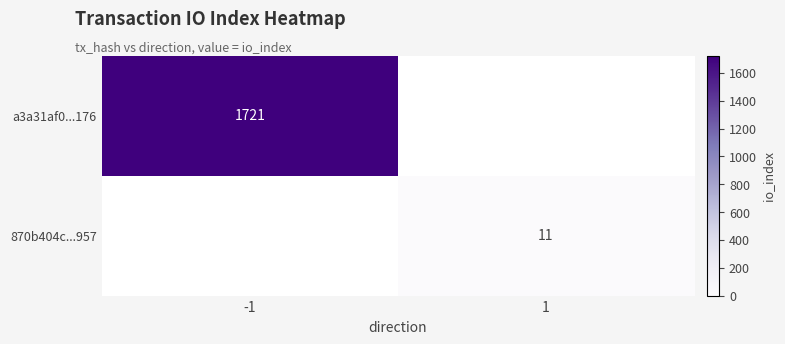

True or false: 870b404c...957 has a value of 11 at 1.

True